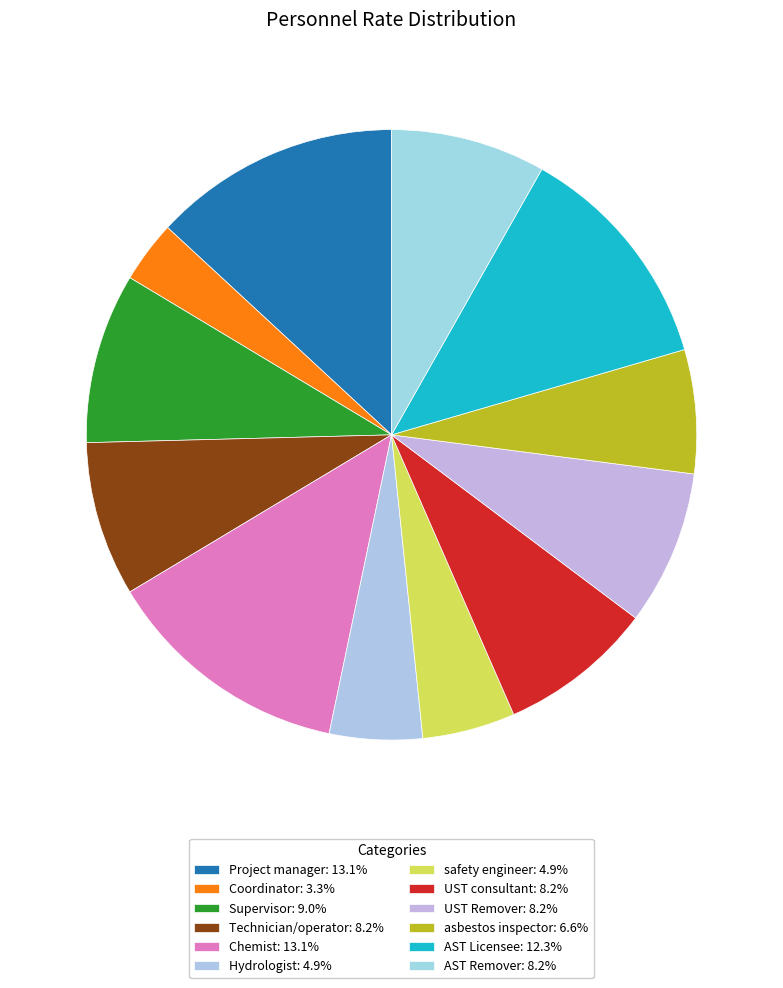

Is it true that Project manager is 13% of the pie?

True